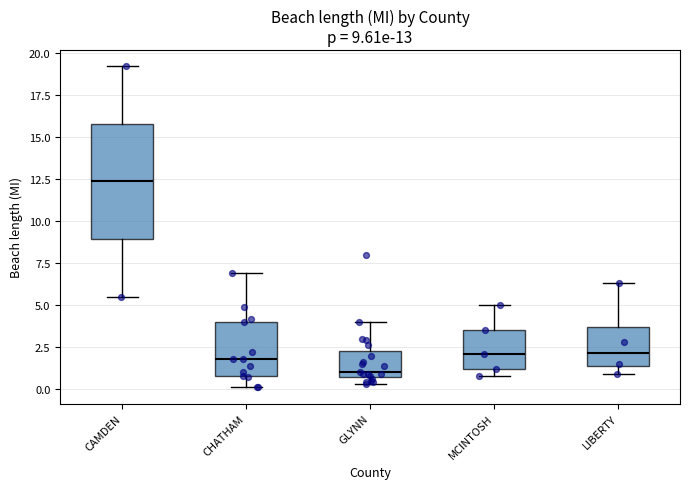

Comparing the boxes themselves (not the whiskers), which one is the tallest?

CAMDEN